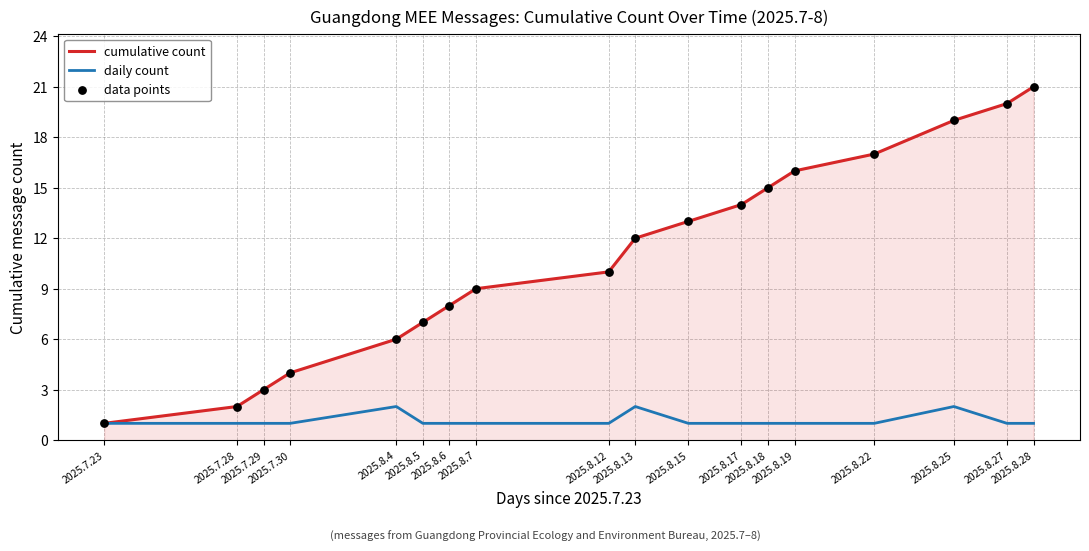

At which category is the sum across all series the highest?

2025.8.28